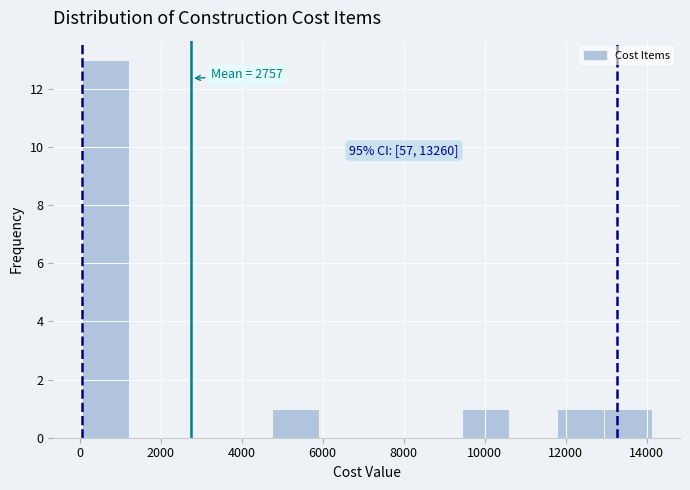

Which range on the x-axis has the tallest bar?

0 to 1200